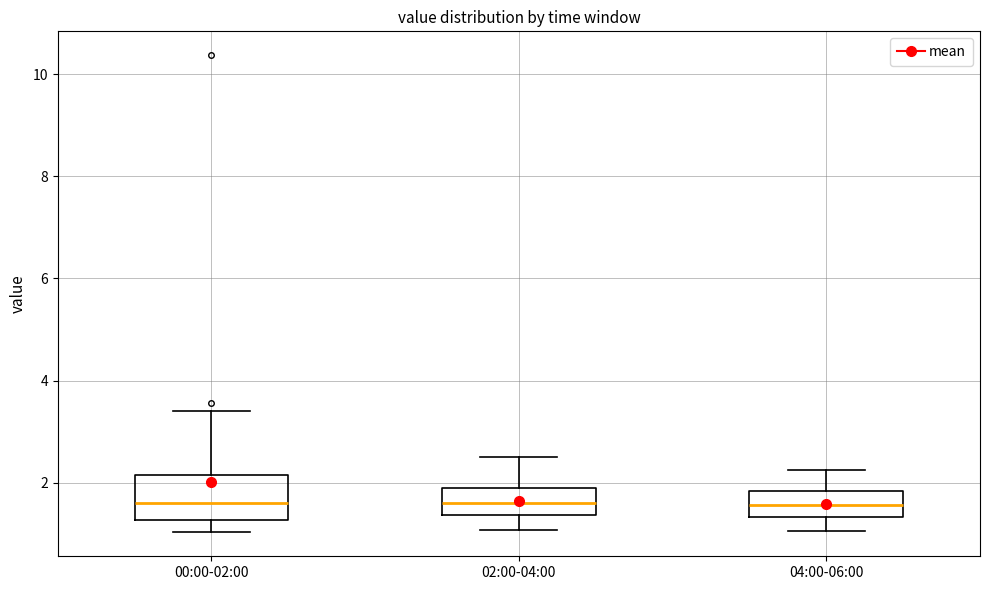

Where is the lower edge of the box for 02:00-04:00 on the y-axis? The values are not printed on the chart, so give them approximately, as read against the axis.

1.4